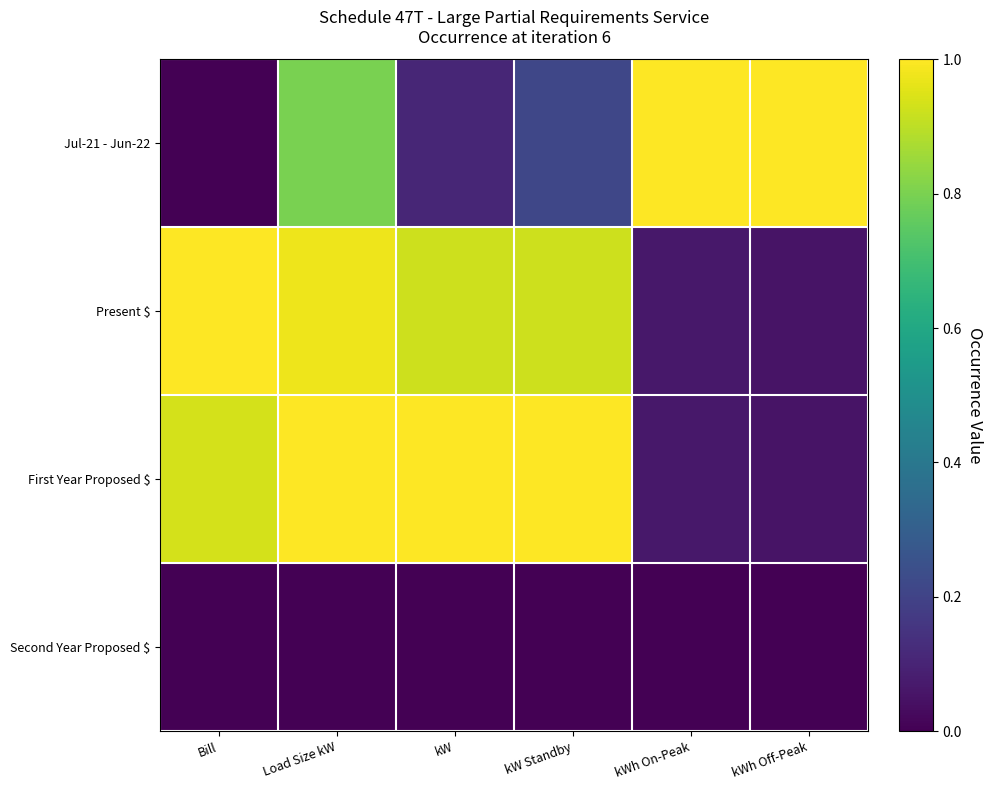

Reading left to right, transcribe all the data shown in this chart.

Jul-21 - Jun-22: Bill=0.0	Load Size kW=0.8	kW=0.1	kW Standby=0.2	kWh On-Peak=1.0	kWh Off-Peak=1.0
Present $: Bill=1.0	Load Size kW=1.0	kW=0.9	kW Standby=0.9	kWh On-Peak=0.1	kWh Off-Peak=0.1
First Year Proposed $: Bill=0.9	Load Size kW=1.0	kW=1.0	kW Standby=1.0	kWh On-Peak=0.1	kWh Off-Peak=0.1
Second Year Proposed $: Bill=0.0	Load Size kW=0.0	kW=0.0	kW Standby=0.0	kWh On-Peak=0.0	kWh Off-Peak=0.0